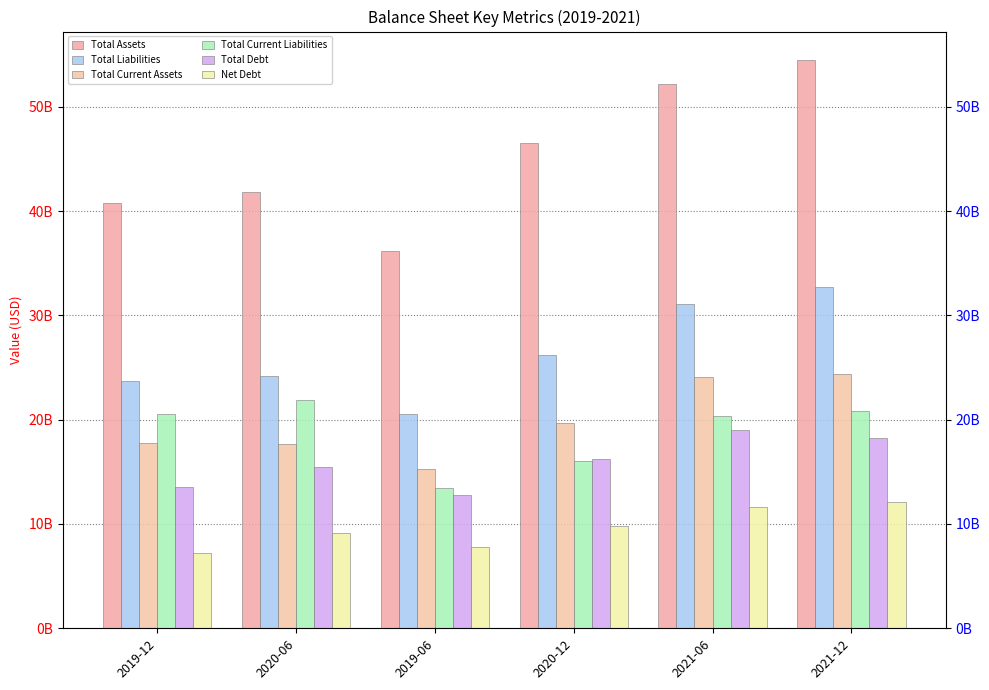

What is the sum of all Total Current Liabilities values?

113160928000